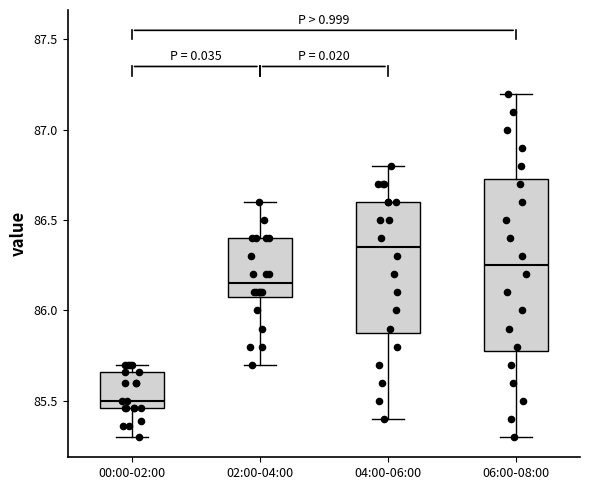

Which box's median line is the lowest?

00:00-02:00